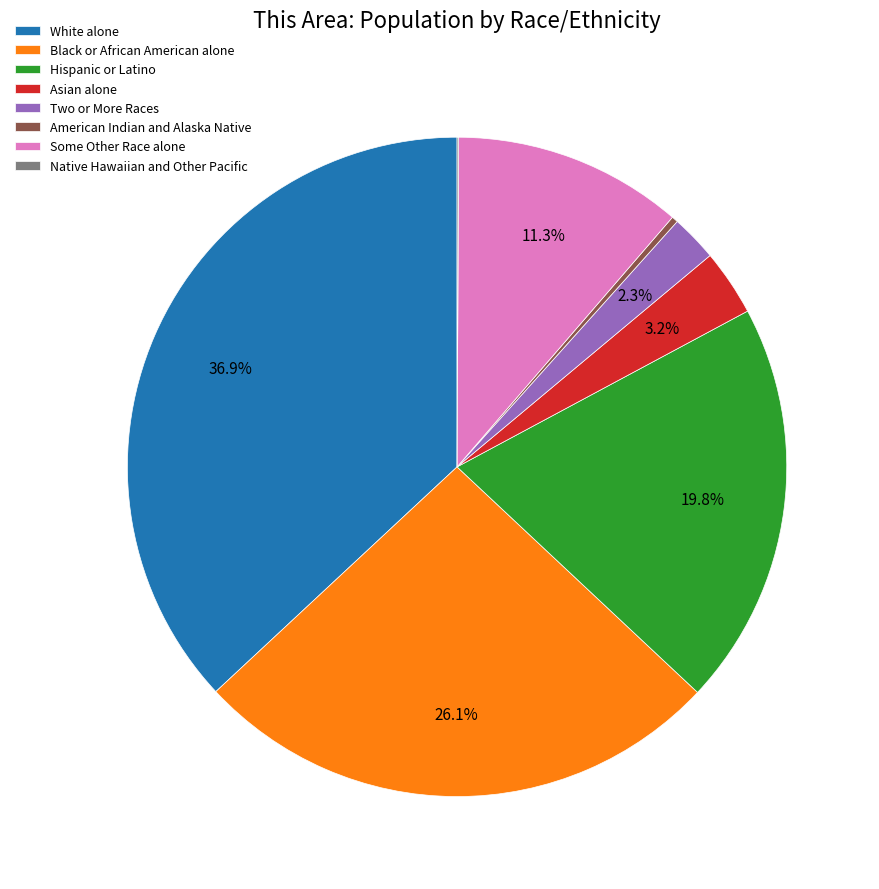

Which category has the biggest portion of the pie?

White alone